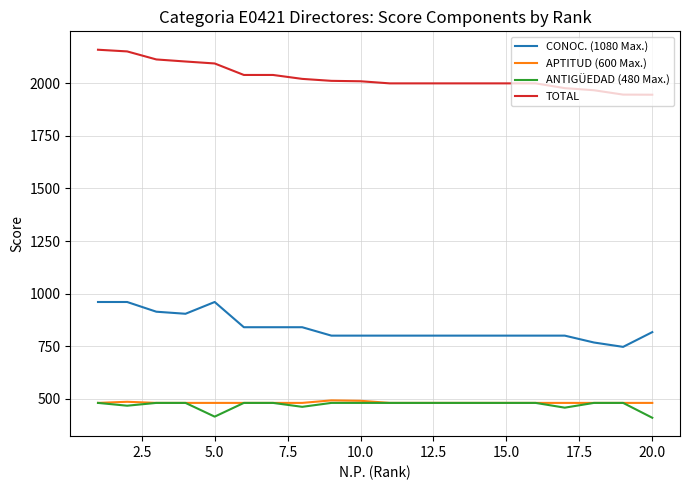

What is the maximum value shown in the chart?

2160.0